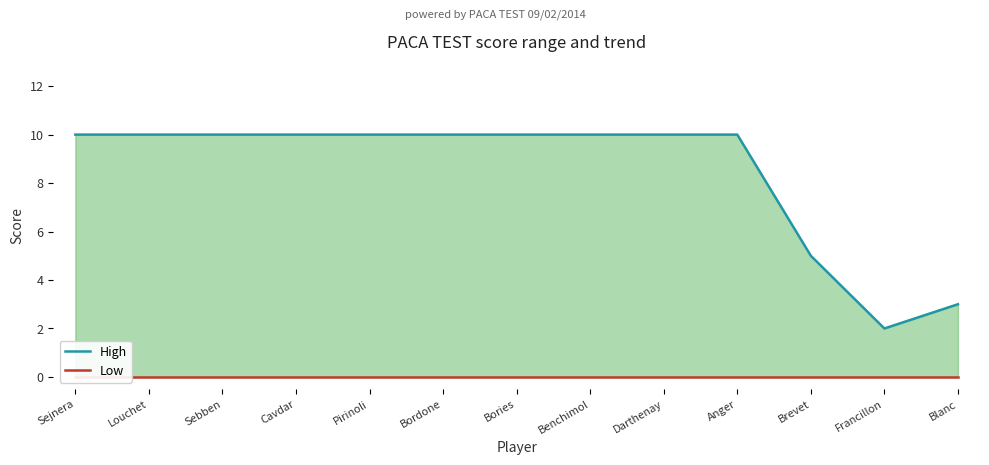

Rank the series by their average value, from highest to lowest.

High, Low